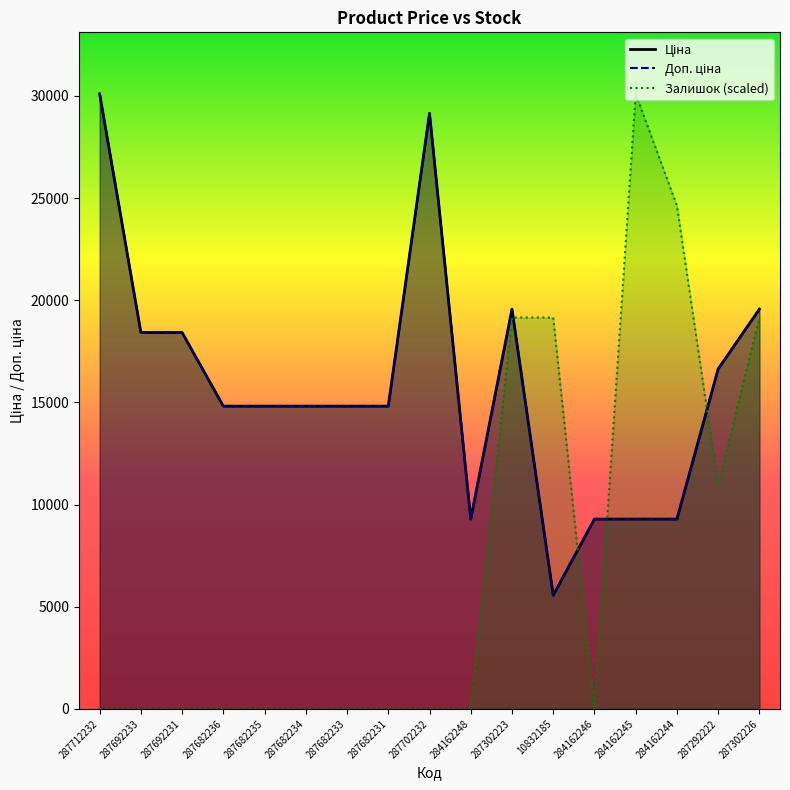

At which category does Ціна reach its first local peak?

287702232